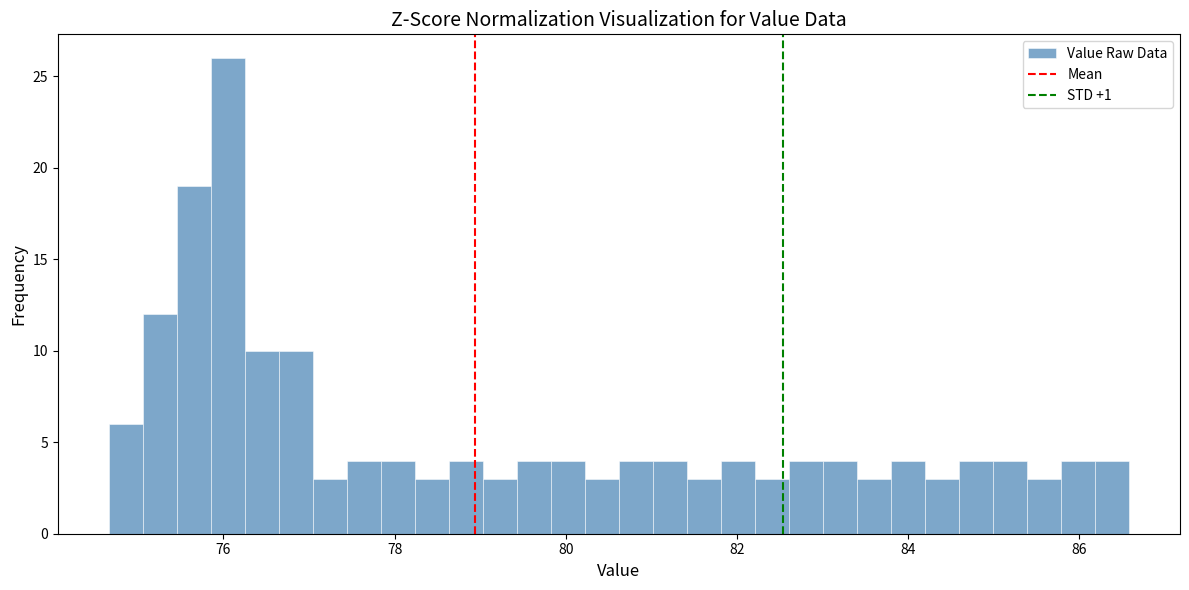

Read against the x-axis, roughly where is the centre of the tallest bar?

76.0